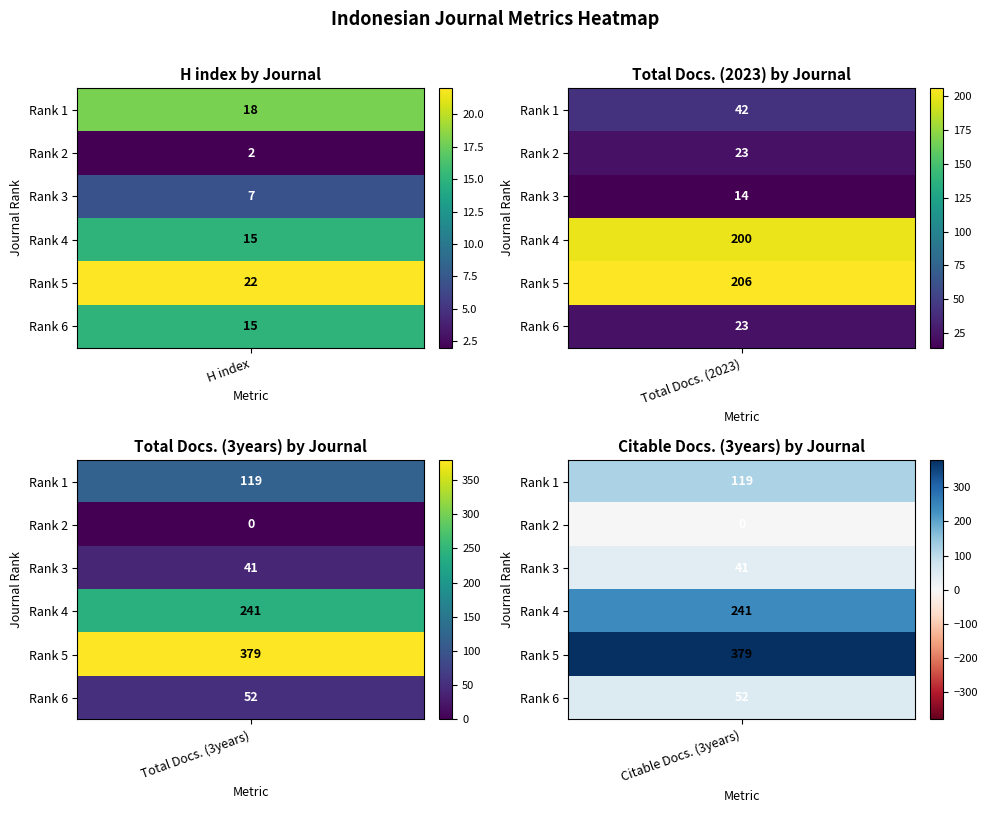

What is the difference between the highest and lowest values at 4?

357